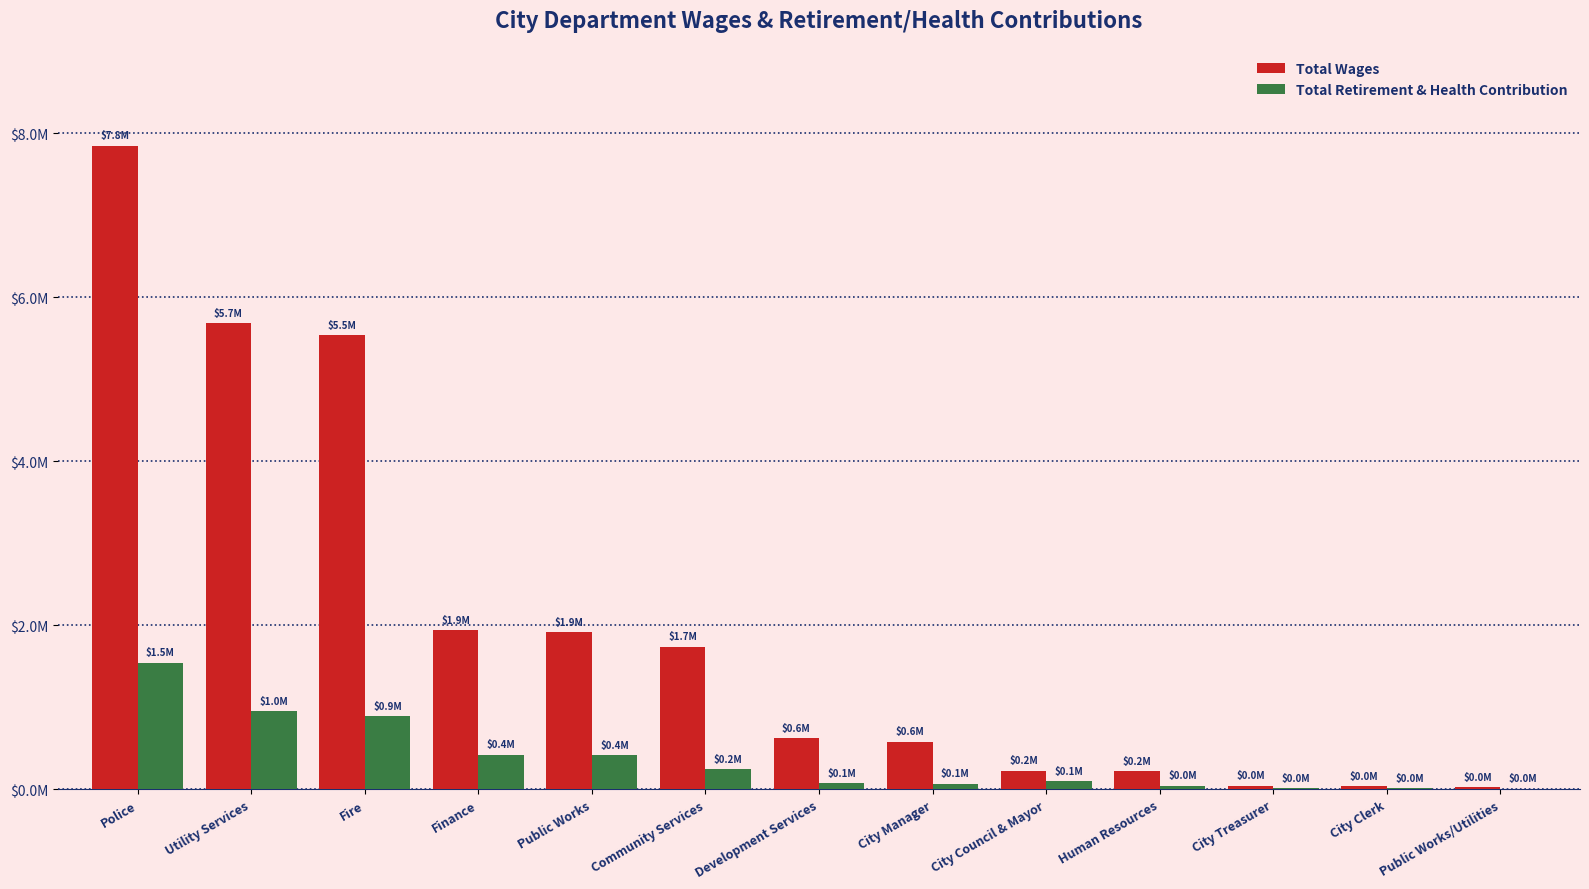

Is the value of Total Retirement & Health Contribution at City Manager greater than the value of Total Wages at Development Services?

No